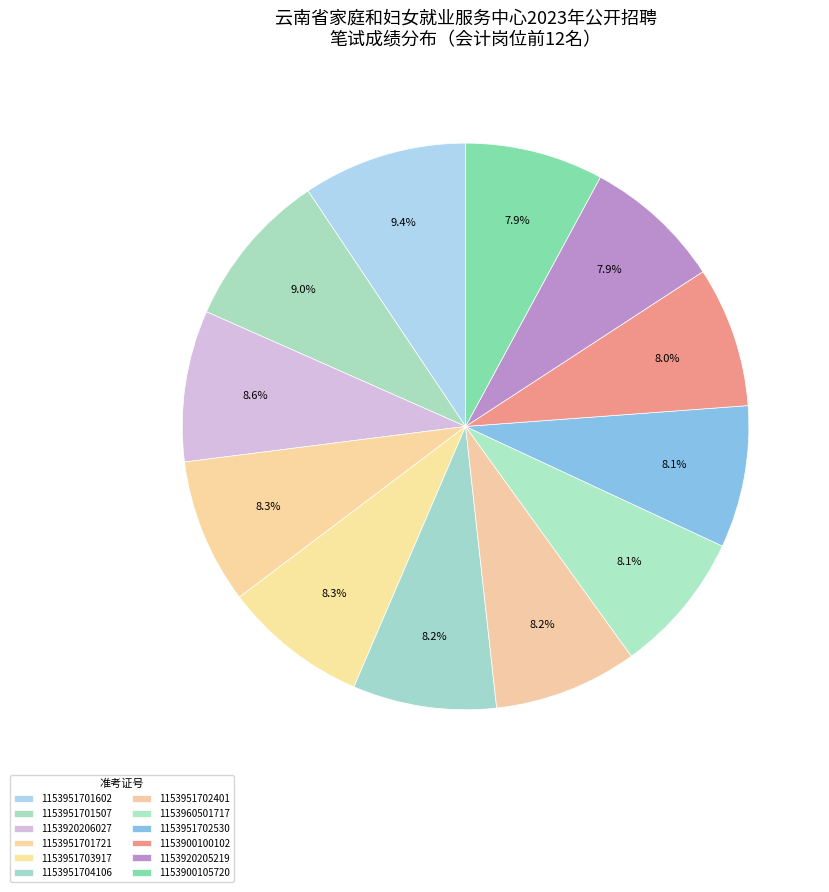

Count the number of slices in the pie.

12